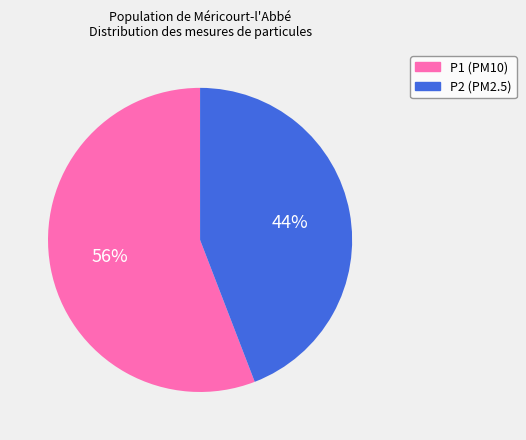

Which slice represents more than half of the pie?

P1 (PM10)